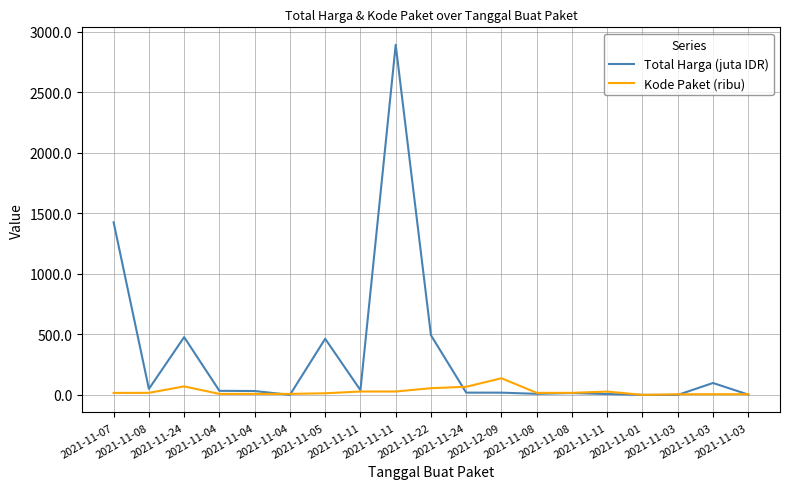

Between which two adjacent categories do Total Harga (juta IDR) and Kode Paket (ribu) first intersect?

2021-11-04 and 2021-11-04